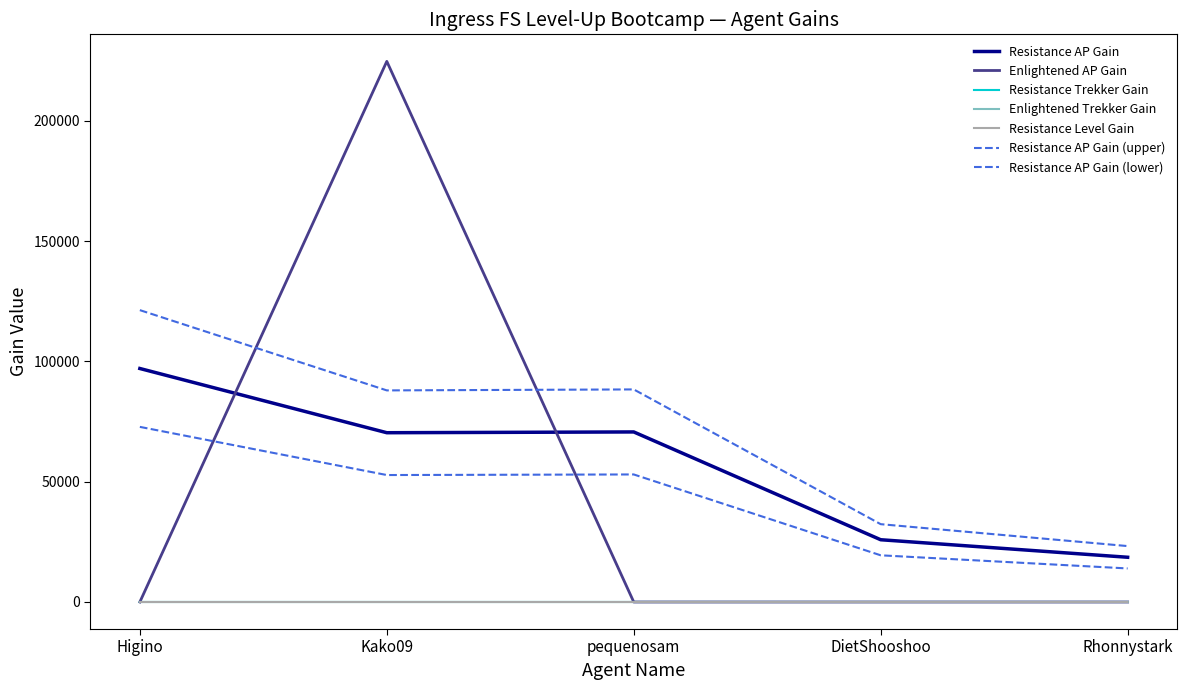

How many lines are shown in the chart?

7